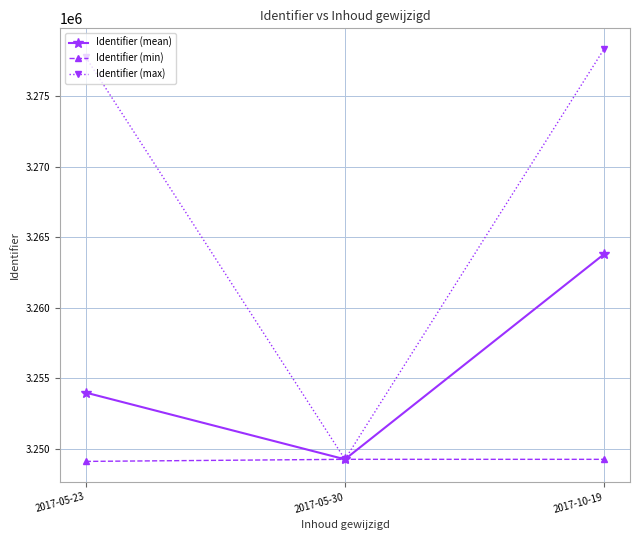

The value of Identifier (min) at 2017-10-19 is 5282025.2. True or false?

False